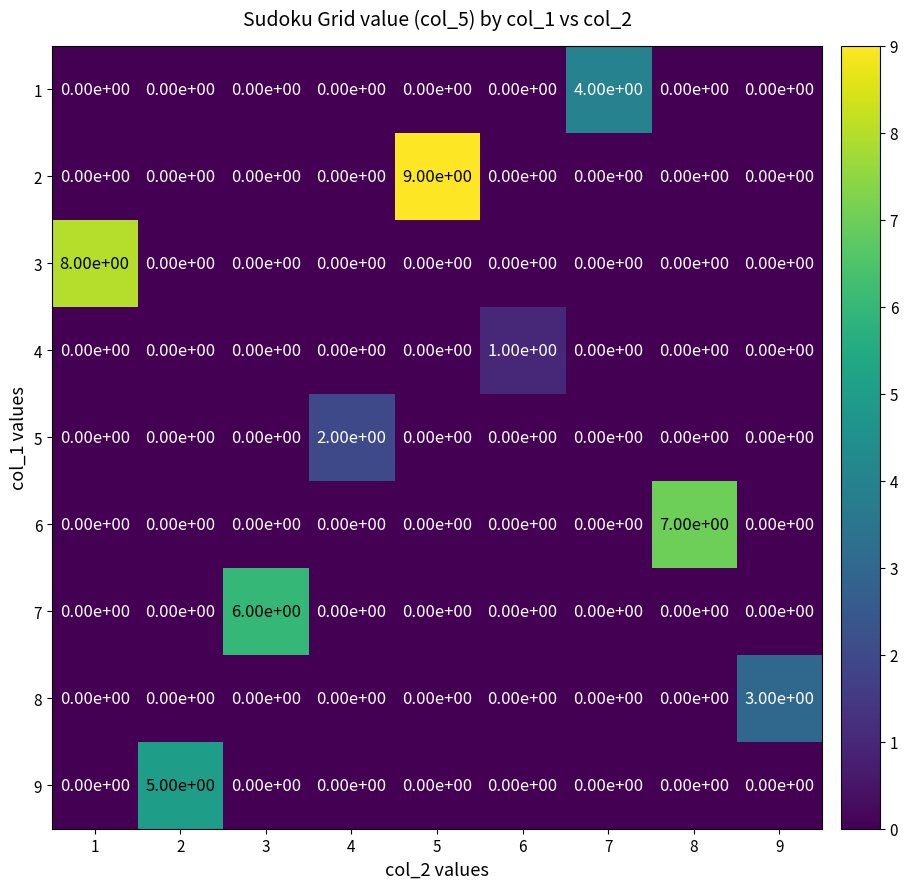

List the series in order of their peak value, highest first.

2, 3, 6, 7, 9, 1, 8, 5, 4